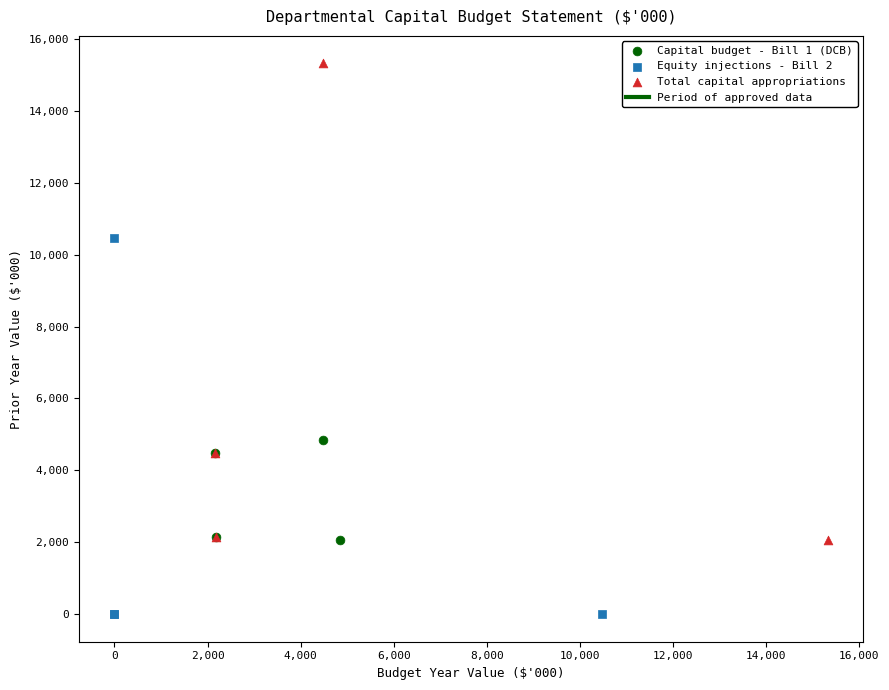

Which series reaches the minimum Y coordinate?

Equity injections - Bill 2